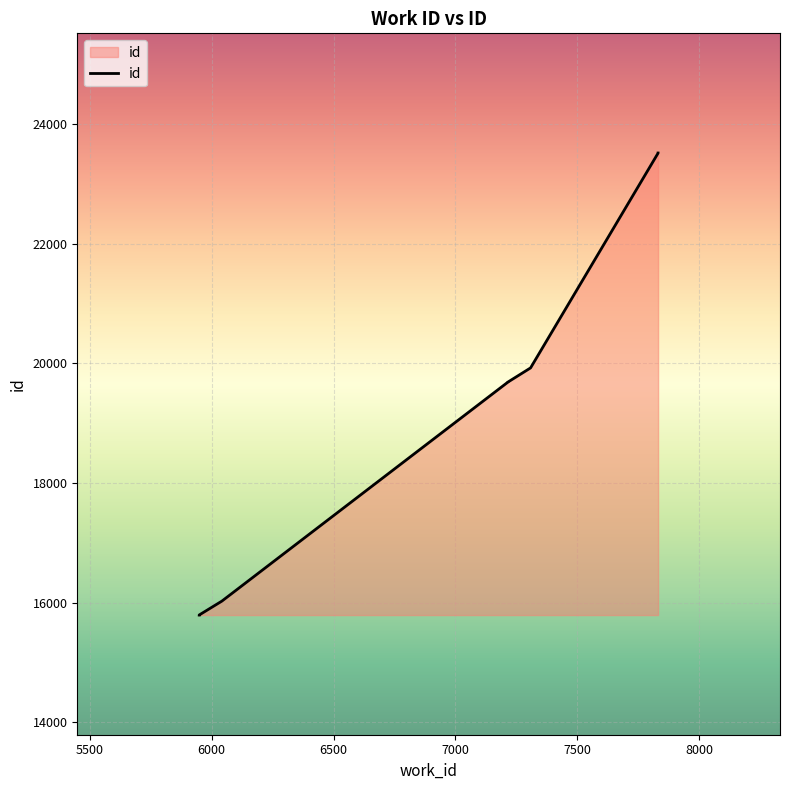

Rank the categories by value from highest to lowest.

7831, 7831, 7308, 7215, 7215, 6042, 5949, 5949